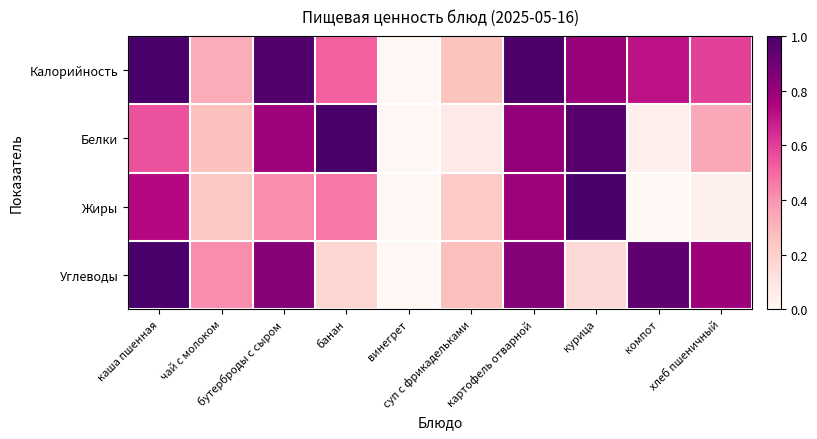

Reading left to right, what are all the values shown in this chart?

Калорийность: каша пшенная=1.0	чай с молоком=0.3	бутерброды с сыром=1.0	банан=0.5	винегрет=0.0	суп с фрикадельками=0.3	картофель отварной=1.0	курица=0.8	компот=0.7	хлеб пшеничный=0.6
Белки: каша пшенная=0.6	чай с молоком=0.3	бутерброды с сыром=0.8	банан=1.0	винегрет=0.0	суп с фрикадельками=0.1	картофель отварной=0.8	курица=1.0	компот=0.0	хлеб пшеничный=0.3
Жиры: каша пшенная=0.7	чай с молоком=0.2	бутерброды с сыром=0.4	банан=0.5	винегрет=0.0	суп с фрикадельками=0.2	картофель отварной=0.8	курица=1.0	компот=0.0	хлеб пшеничный=0.0
Углеводы: каша пшенная=1.0	чай с молоком=0.4	бутерброды с сыром=0.8	банан=0.2	винегрет=0.0	суп с фрикадельками=0.3	картофель отварной=0.8	курица=0.2	компот=0.9	хлеб пшеничный=0.8